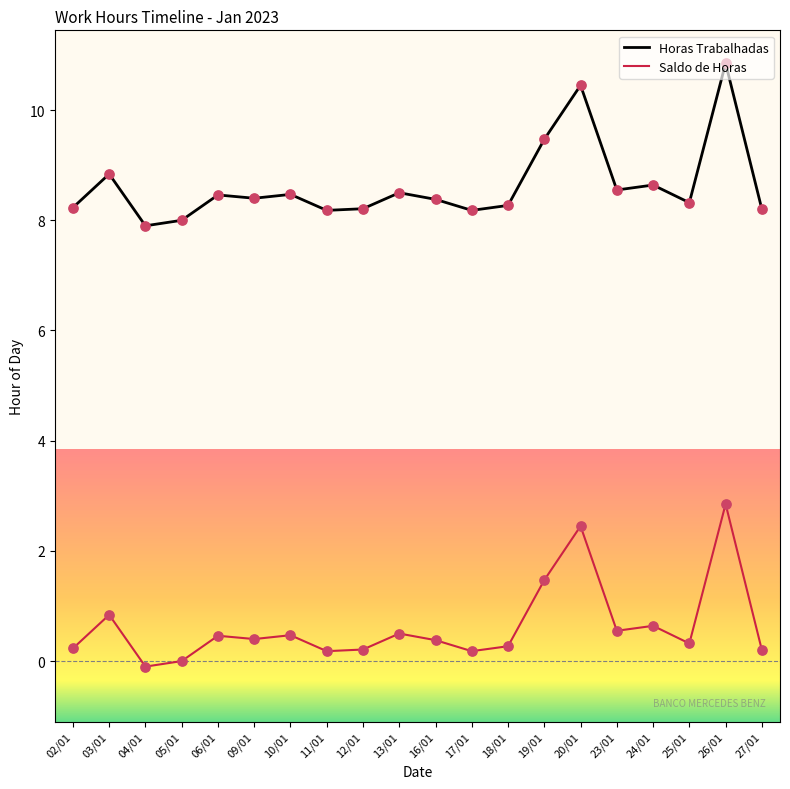

List the series in order of their peak value, highest first.

Horas Trabalhadas, Saldo de Horas